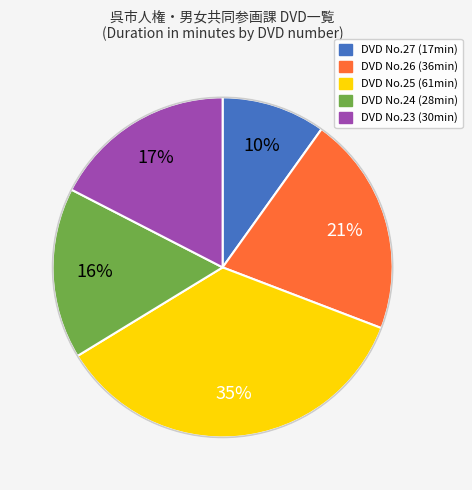

How many segments does this pie chart have?

5